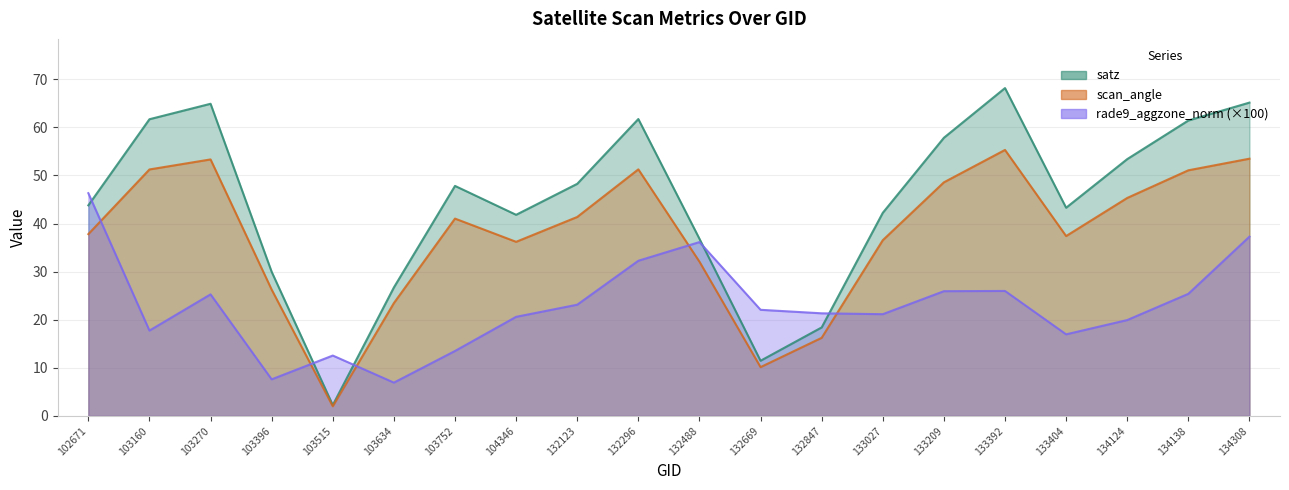

At which category does the chart reach its minimum across all series?

103515